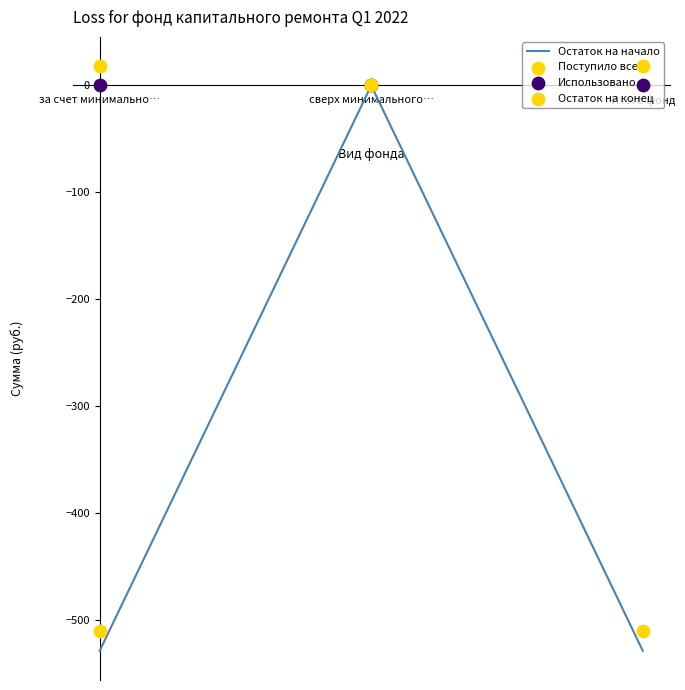

At which category is the sum across all series the highest?

сверх минимального…